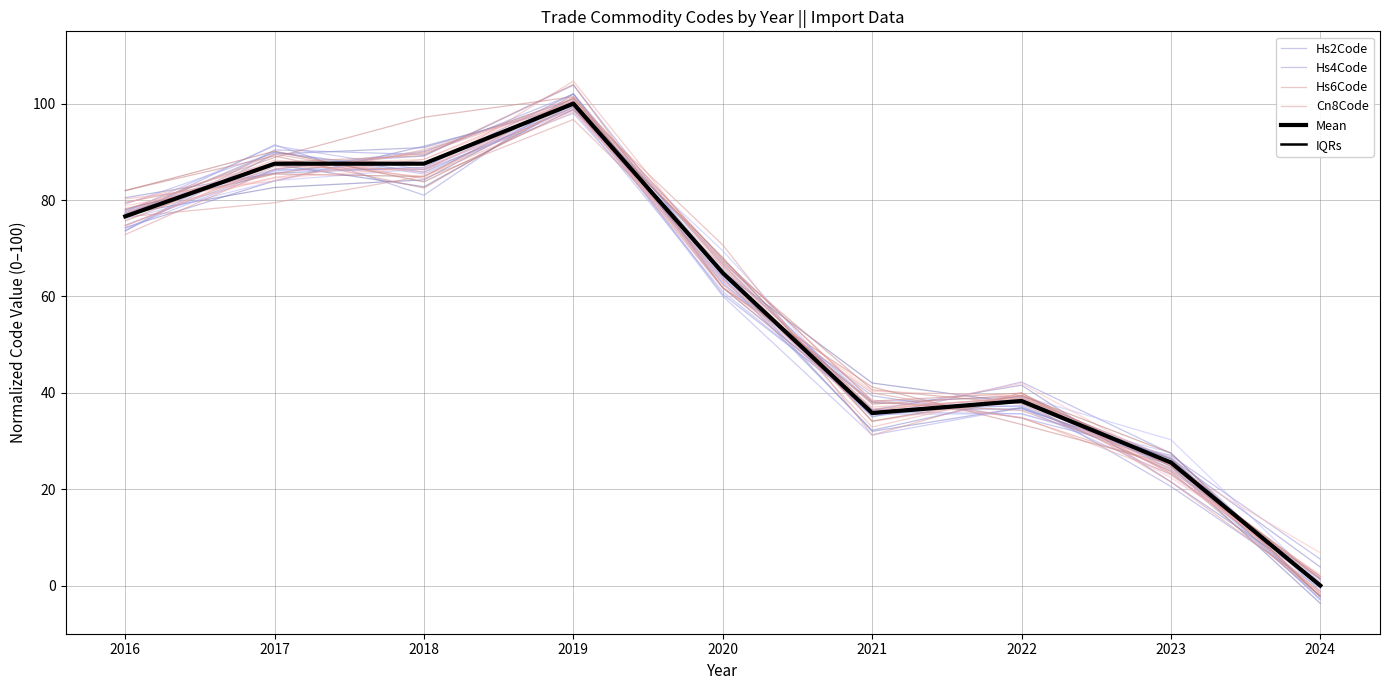

Which series has the largest total across all categories?

Hs2Code